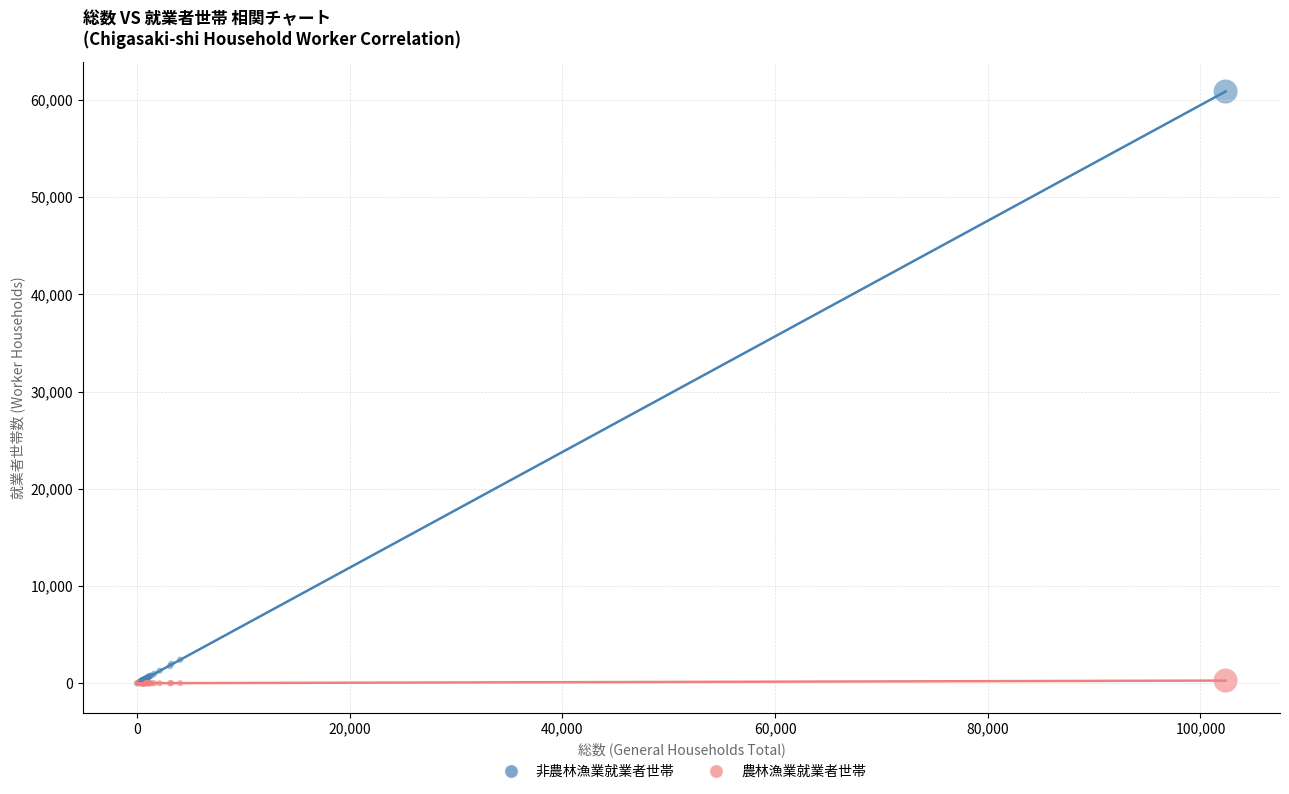

Which series contains the highest Y value?

非農林漁業就業者世帯